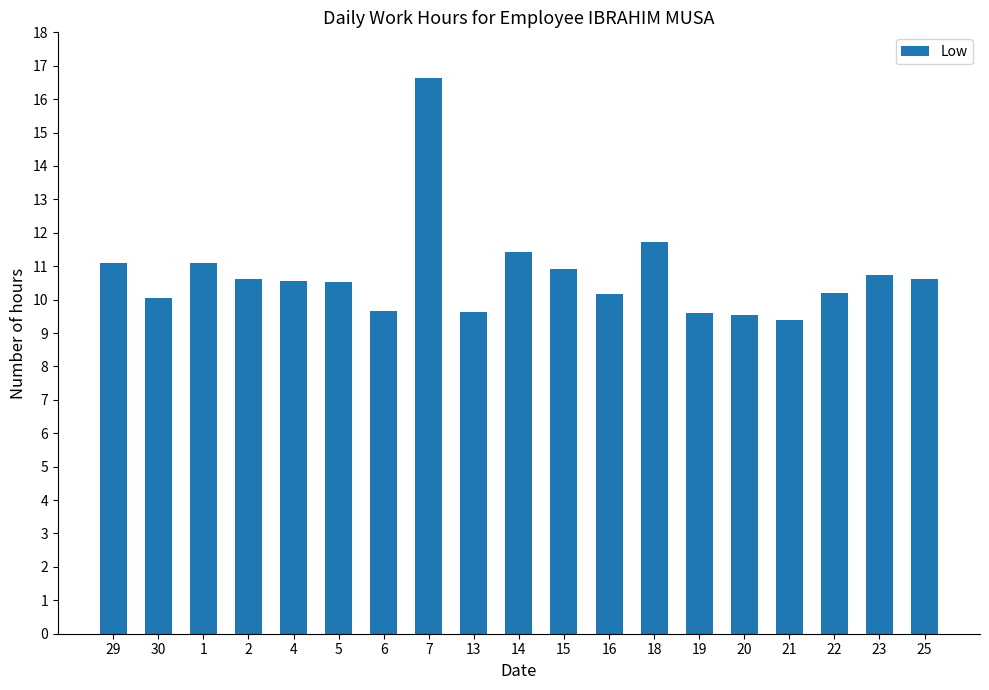

What is the difference between the maximum and second lowest values?

7.1